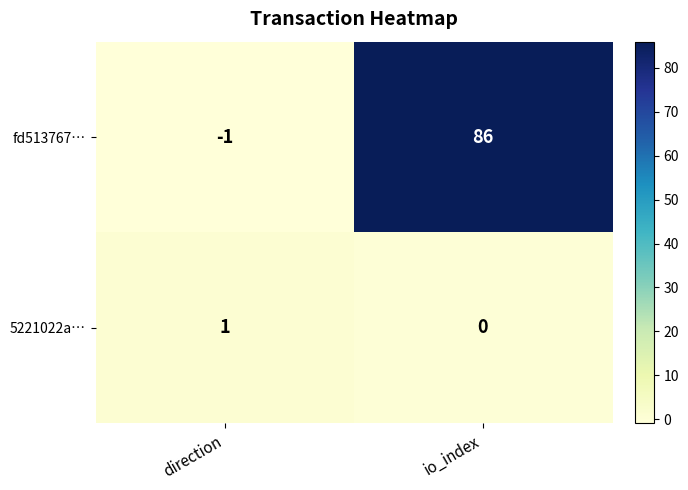

What is the smallest value displayed?

-1